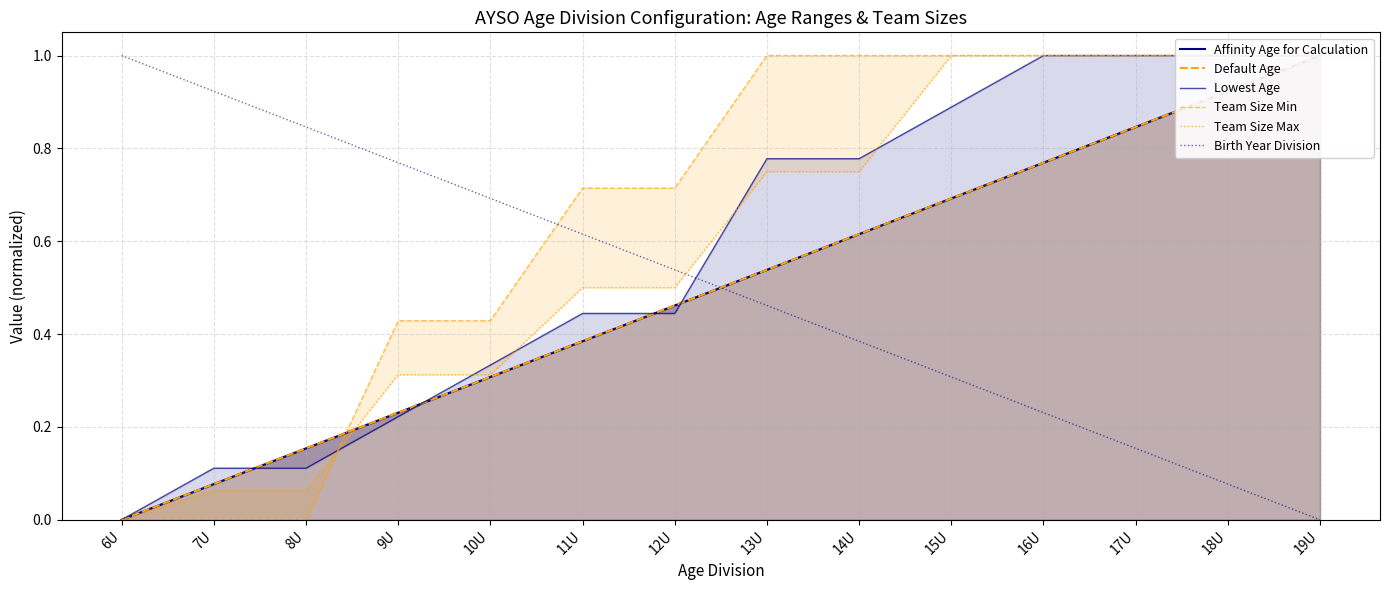

At which label does Default Age reach its peak?

19U